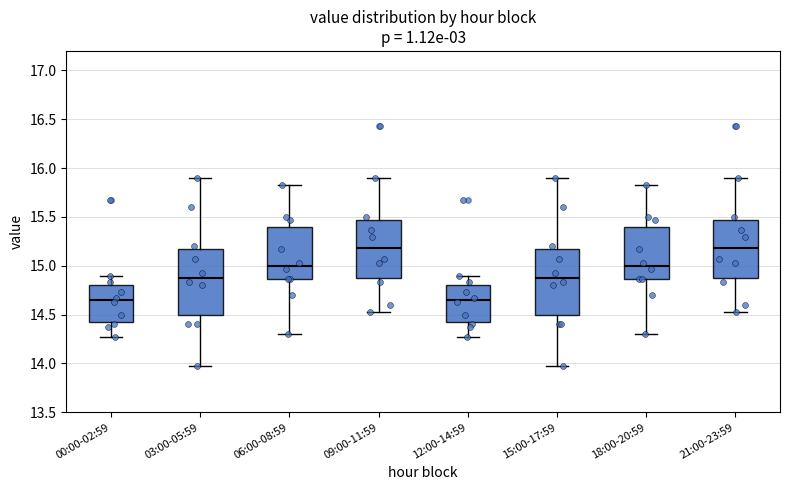

Reading left to right, transcribe this box plot: for each box, give where its median line is, the range the box spans, and where its two whiskers end, as read against the y-axis. The values are not printed on the chart, so give them approximately, as read against the axis.

00:00-02:59: median 14.65, box 14.45 to 14.80, whiskers 14.25 to 14.90
03:00-05:59: median 14.90, box 14.50 to 15.15, whiskers 13.95 to 15.90
06:00-08:59: median 15.00, box 14.85 to 15.40, whiskers 14.30 to 15.85
09:00-11:59: median 15.20, box 14.90 to 15.45, whiskers 14.55 to 15.90
12:00-14:59: median 14.65, box 14.45 to 14.80, whiskers 14.25 to 14.90
15:00-17:59: median 14.90, box 14.50 to 15.15, whiskers 13.95 to 15.90
18:00-20:59: median 15.00, box 14.85 to 15.40, whiskers 14.30 to 15.85
21:00-23:59: median 15.20, box 14.90 to 15.45, whiskers 14.55 to 15.90